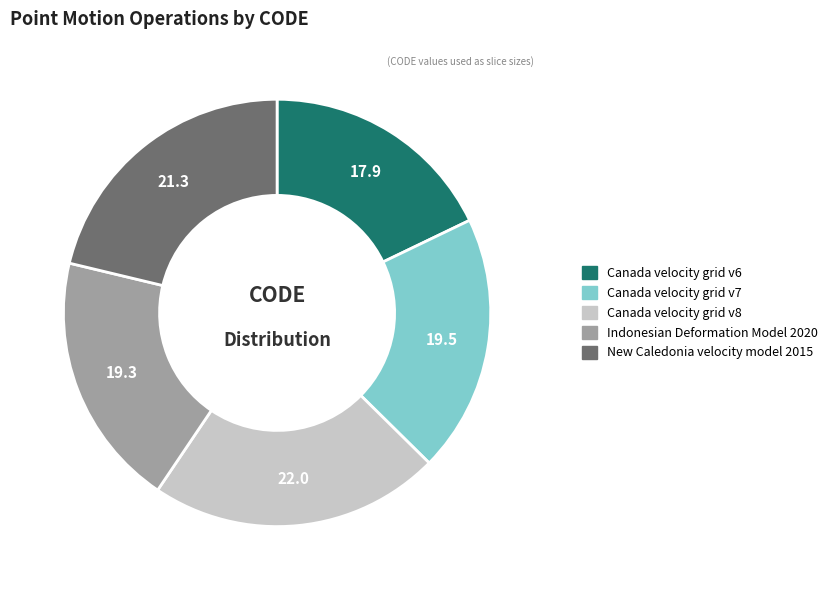

What is the largest slice in the pie chart?

Canada velocity grid v8